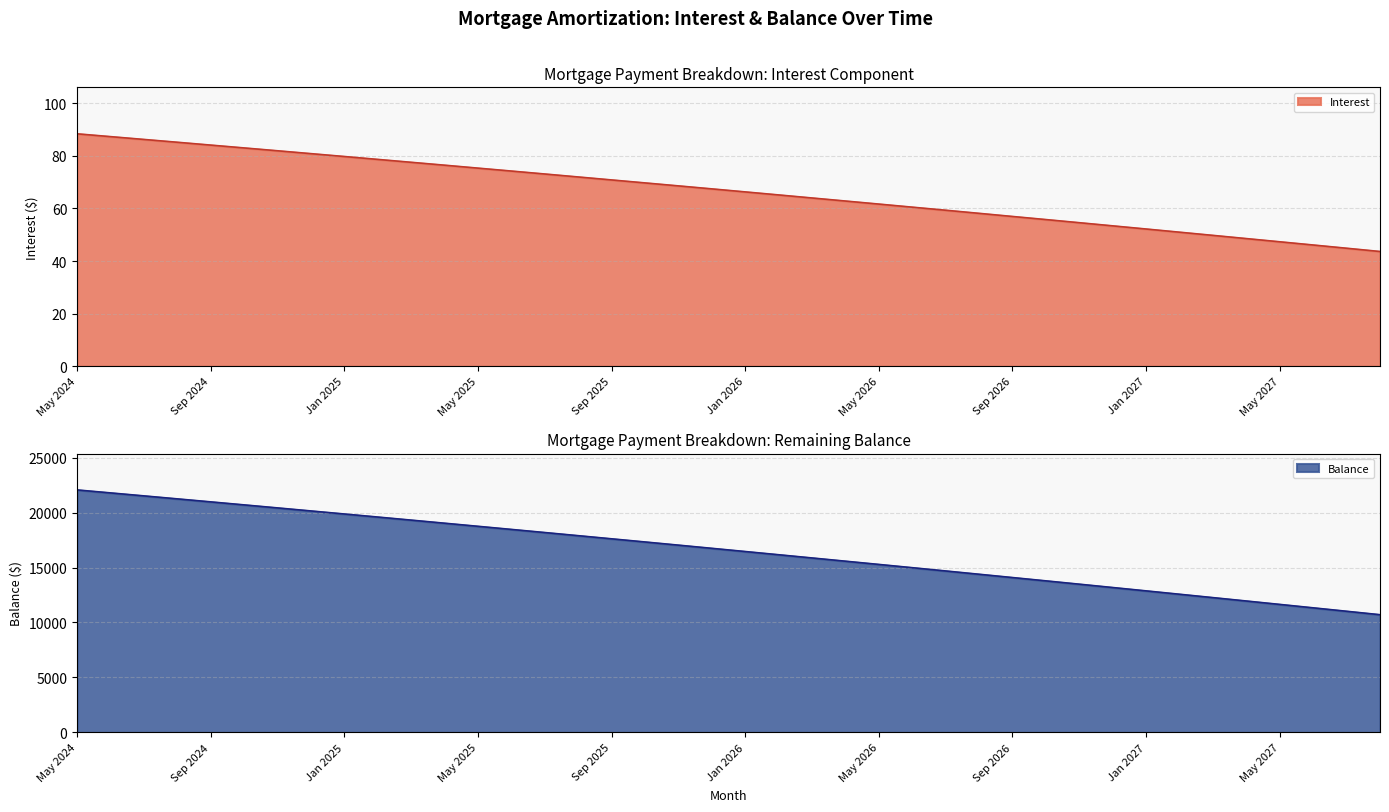

What is the difference between the maximum and minimum values in the Balance series?

11348